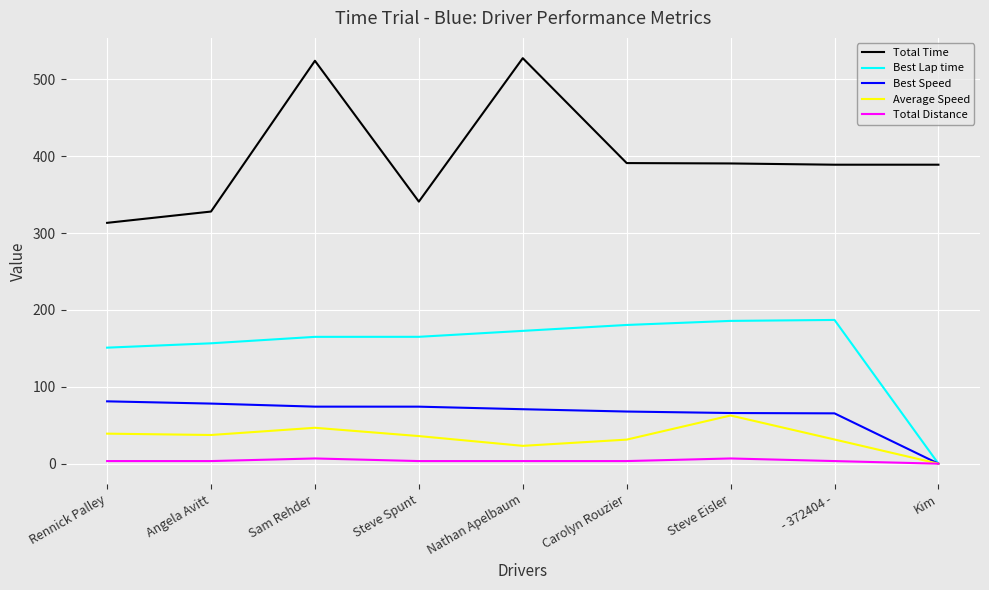

Count the number of data series in this chart.

5